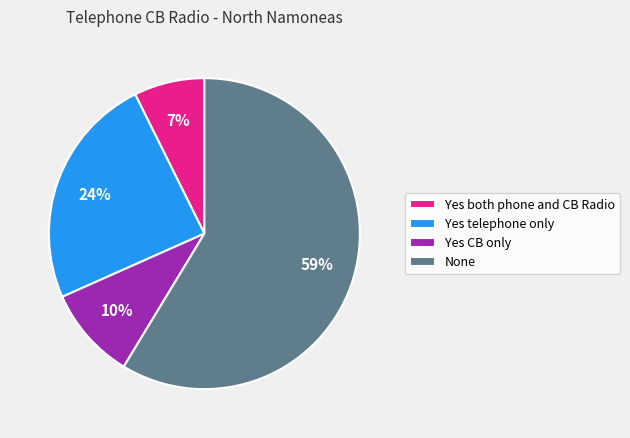

To the nearest percent, what is the combined percentage of Yes telephone only and Yes CB only?

34%